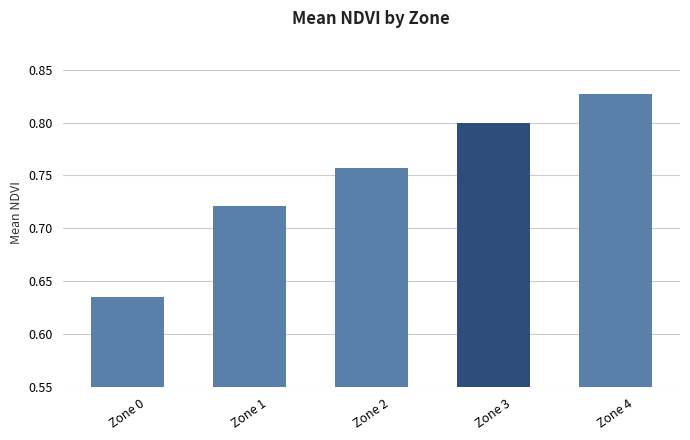

What is the sum of all values?

3.7